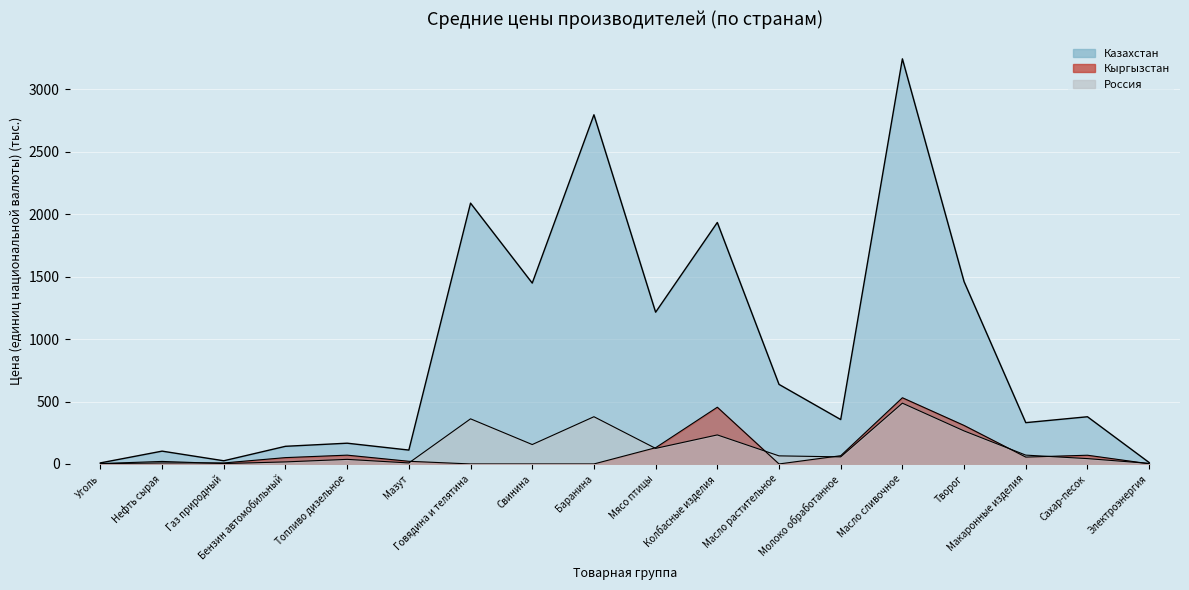

How many interior local valleys does the Кыргызстан series have?

3